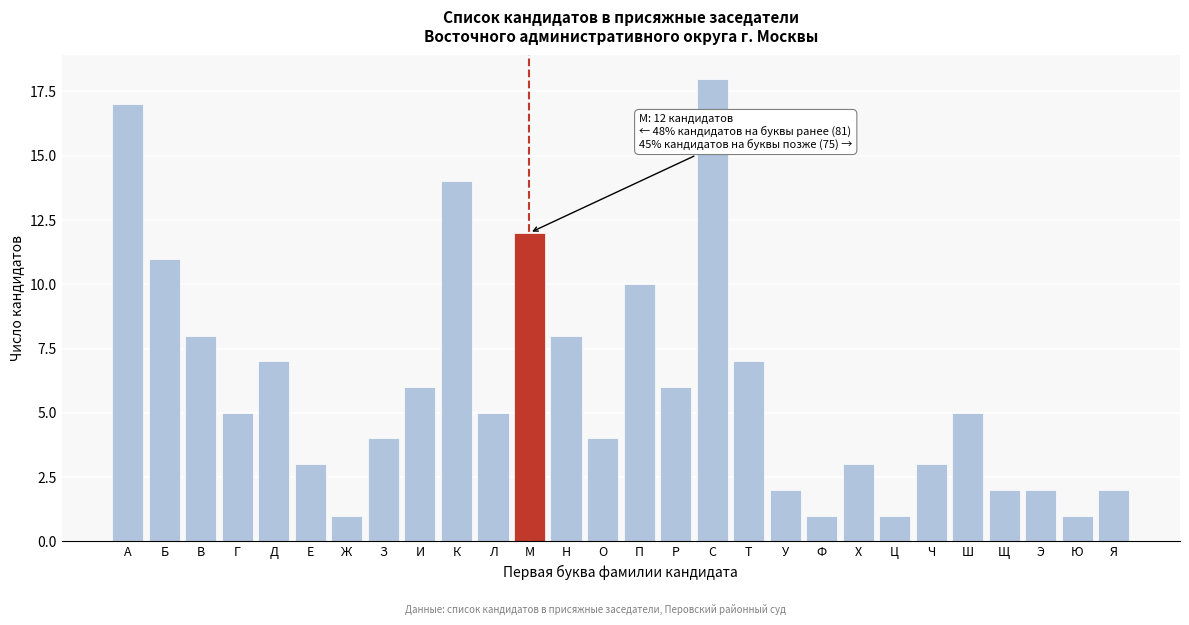

Reading left to right, transcribe all the data shown in this chart.

А=17	Б=11	В=8	Г=5	Д=7	Е=3	Ж=1	З=4	И=6	К=14	Л=5	М=12	Н=8	О=4	П=10	Р=6	С=18	Т=7	У=2	Ф=1	Х=3	Ц=1	Ч=3	Ш=5	Щ=2	Э=2	Ю=1	Я=2